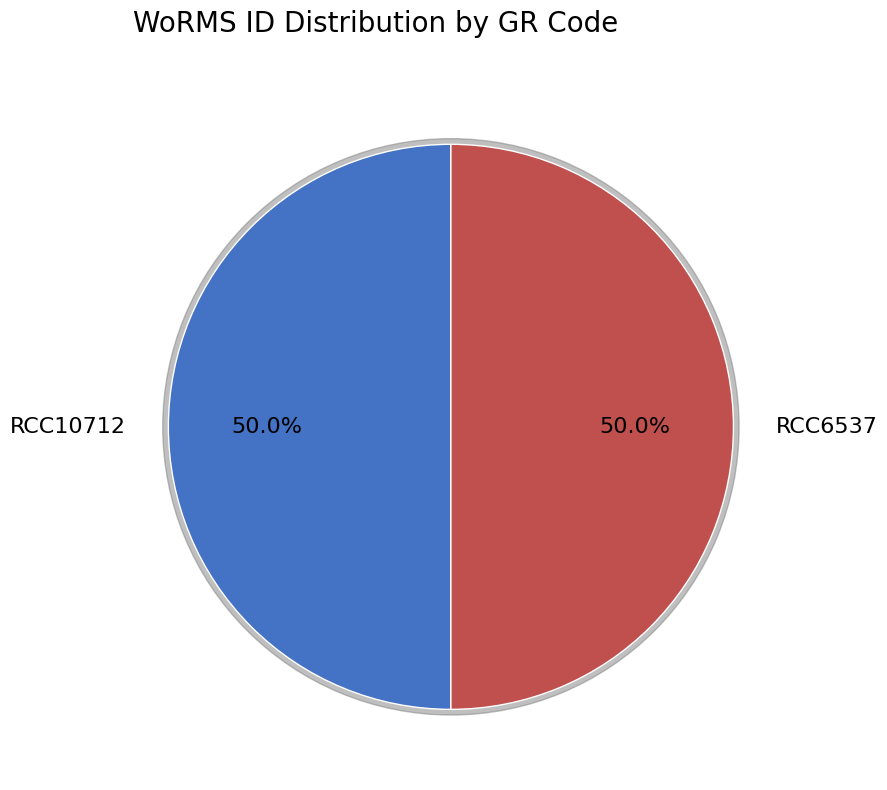

Which category has the biggest portion of the pie?

RCC6537